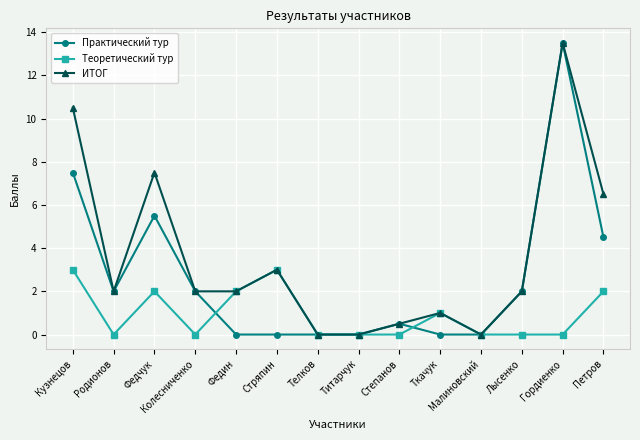

How many categories are shown in the chart?

14